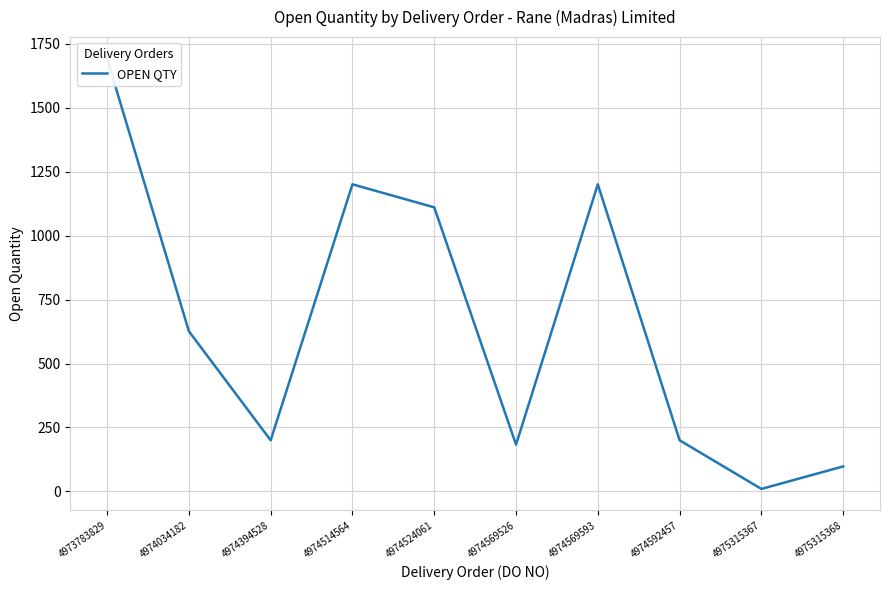

What is the approximate value at 4974034182, to the nearest 10?

630